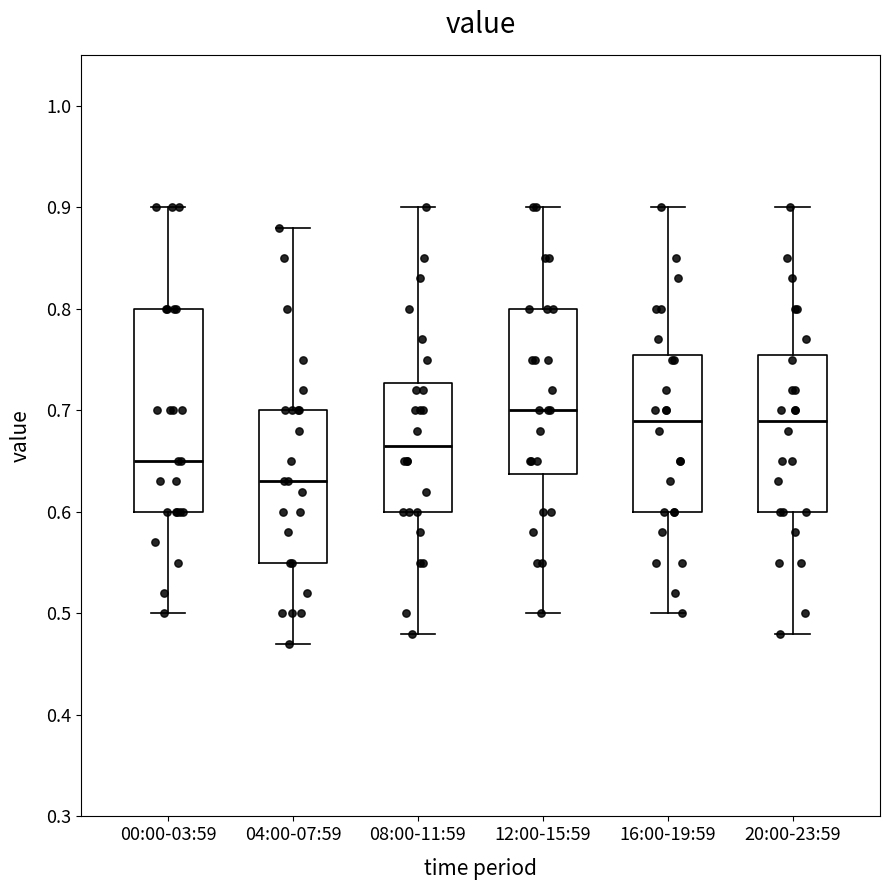

Which box is the tallest, from its lower edge to its upper edge?

00:00-03:59